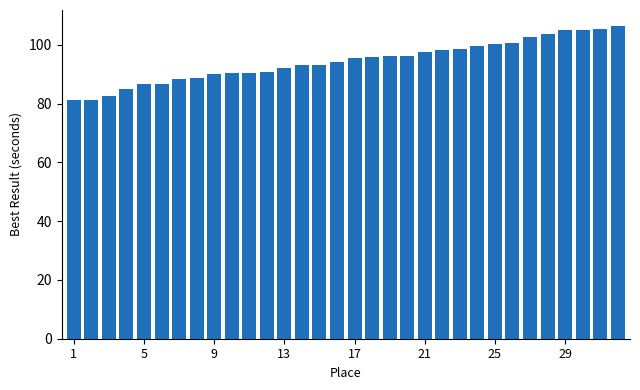

What is the minimum value shown in the chart?

81.1